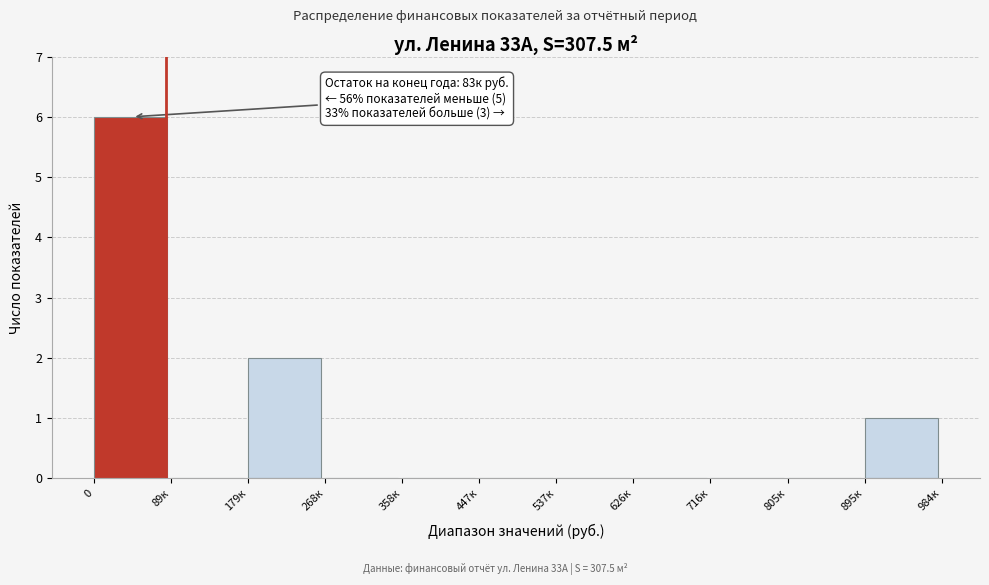

Reading left to right, what are all the values shown in this chart?

0=6	89к=0	179к=2	268к=0	358к=0	447к=0	537к=0	626к=0	716к=0	805к=0	895к=1